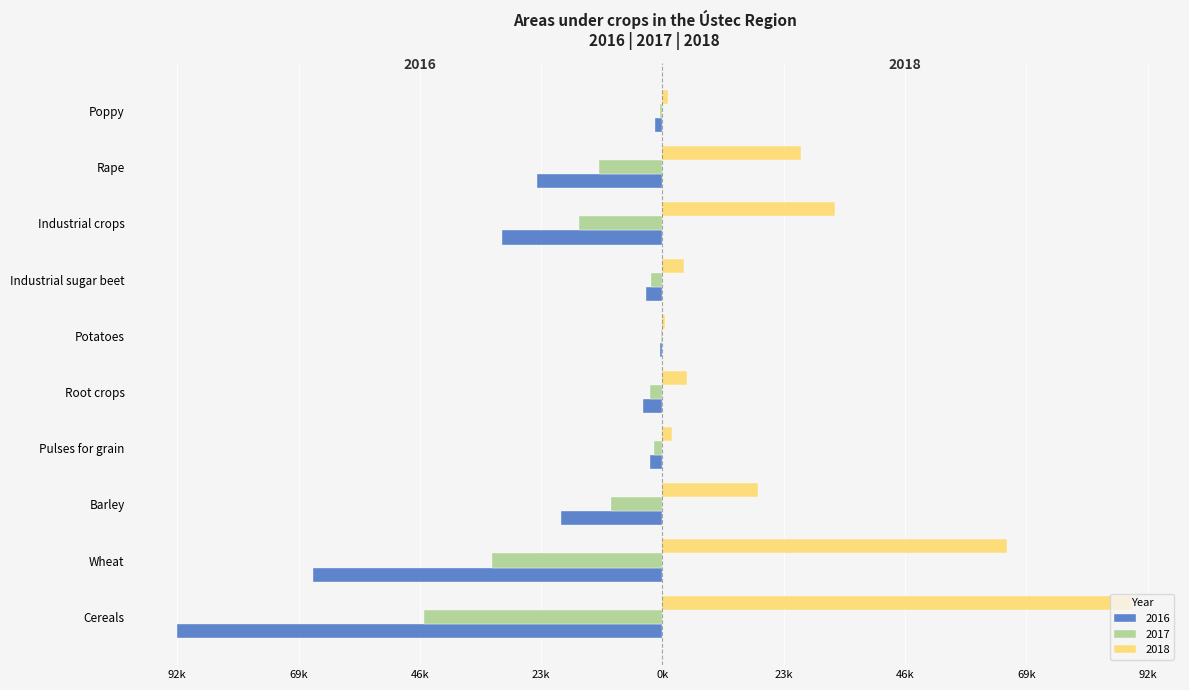

What is the value of the 2018 bar at the 9th from the left?

26492.3